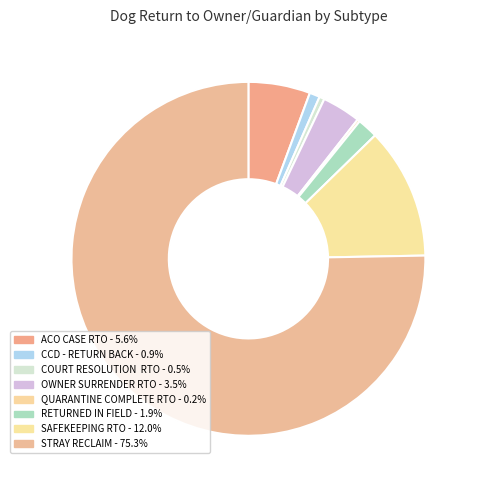

What percentage is the OWNER SURRENDER RTO slice, to the nearest percent?

4%